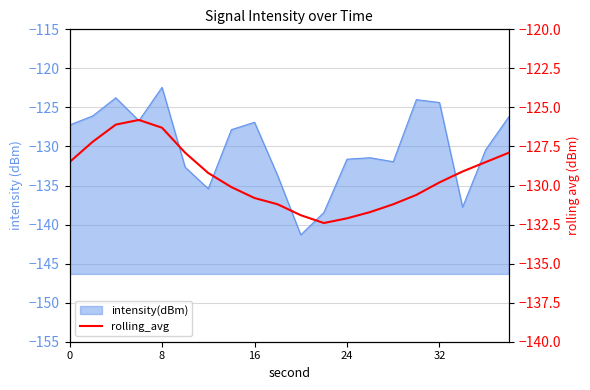

Is it true that the value at 6 is -171.2?

False